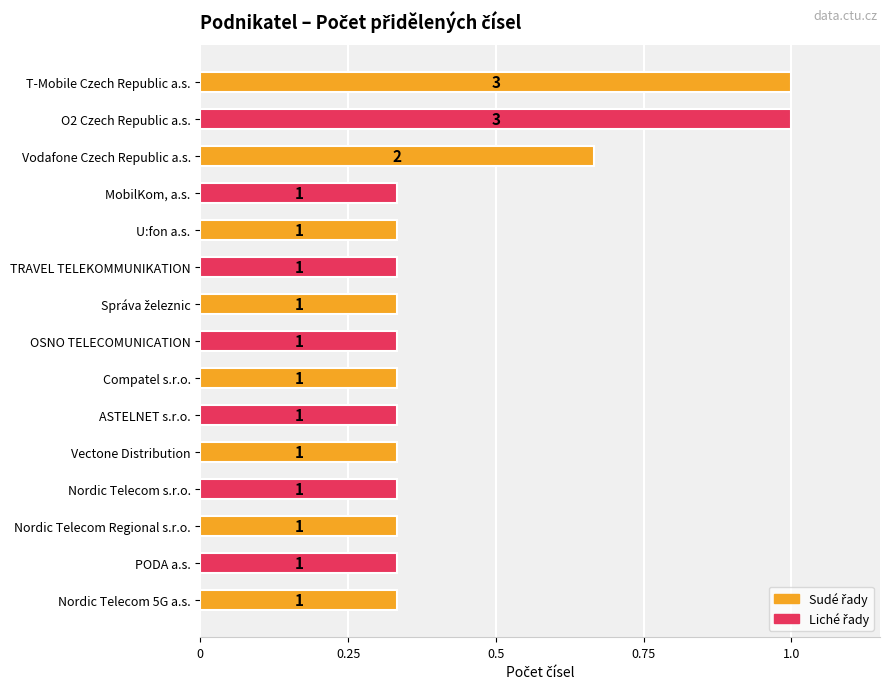

What is the sum of all values?

6.7